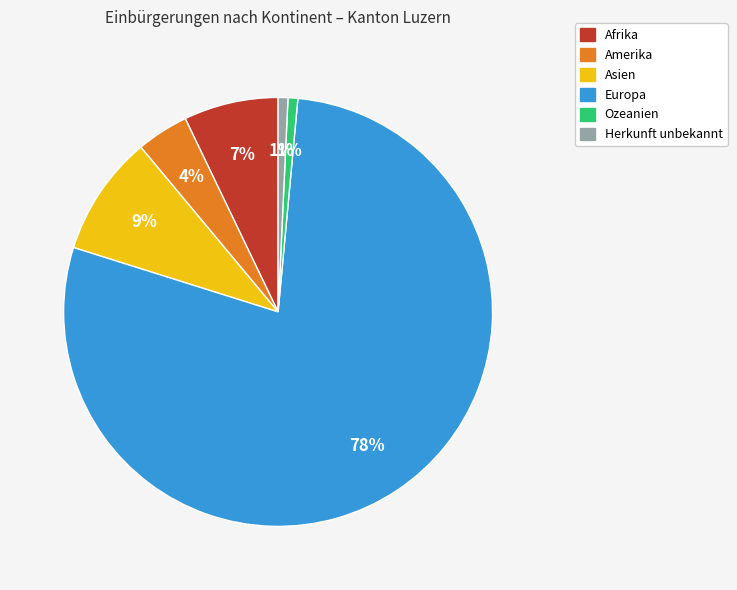

Do Ozeanien and Europa together represent more than half of the pie?

Yes